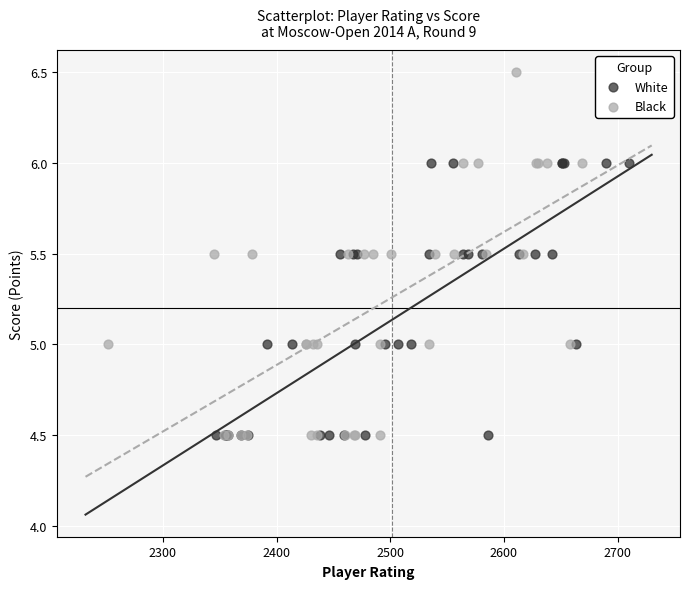

Which series has the widest spread of Y values?

Black